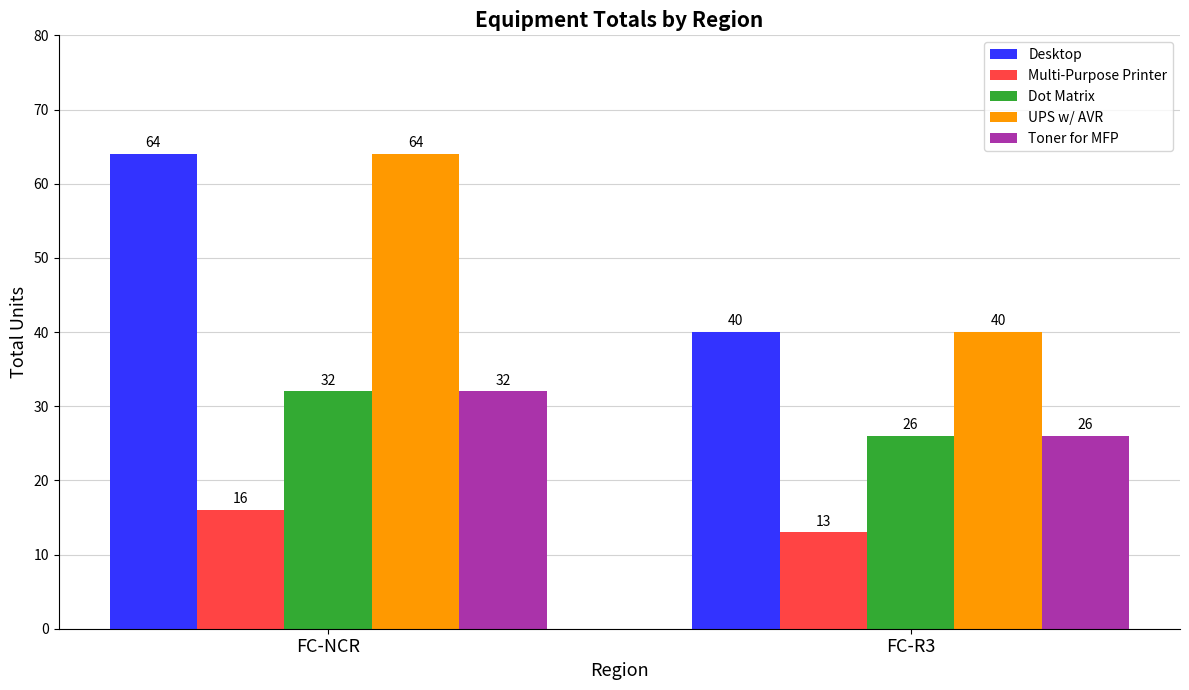

What is the spread (max minus min) of values at FC-R3?

27